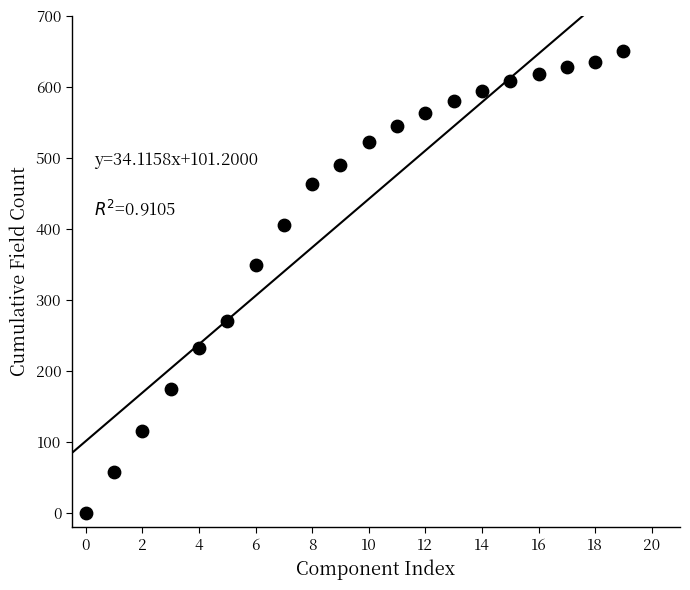

What is the range of Y values (max minus min)?

651